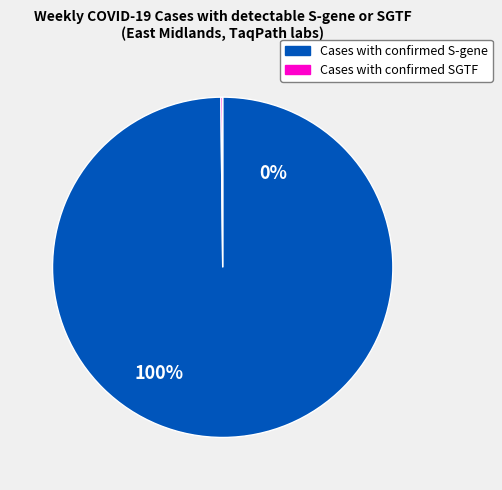

Is there a majority slice in this chart?

Yes